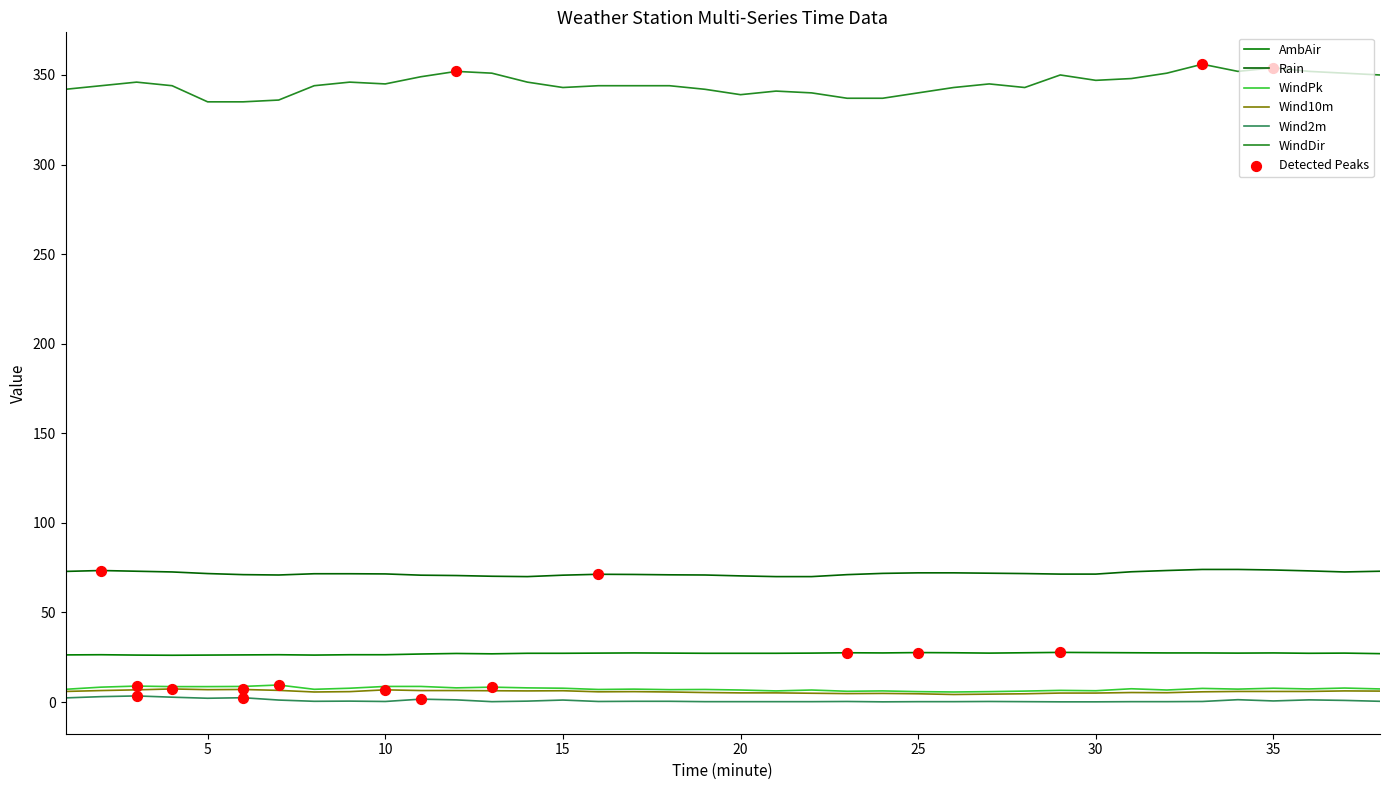

How many lines are shown in the chart?

6